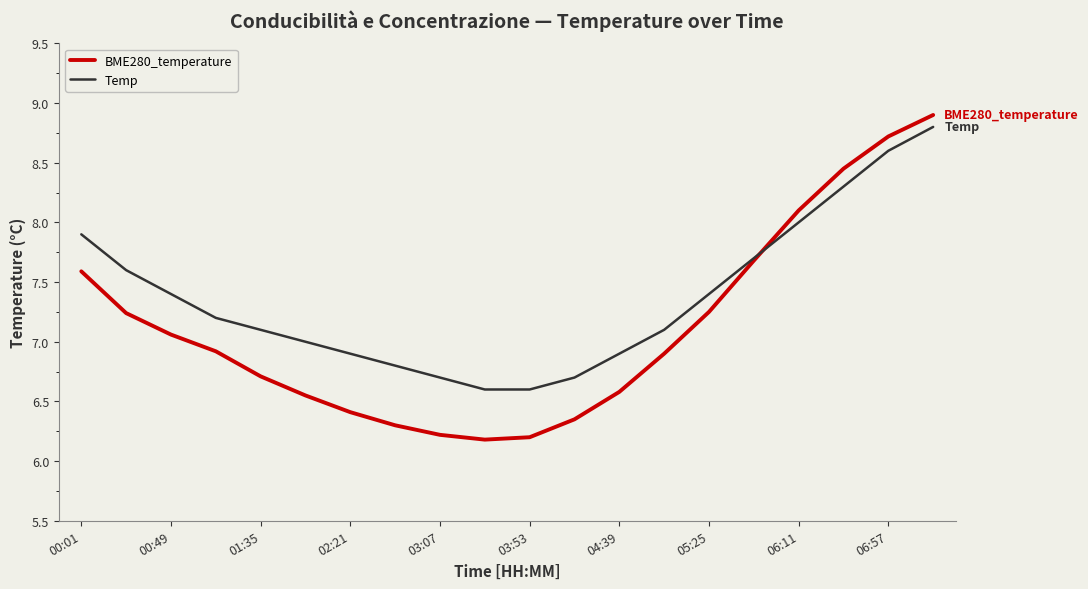

What is the minimum value shown in the chart?

6.2